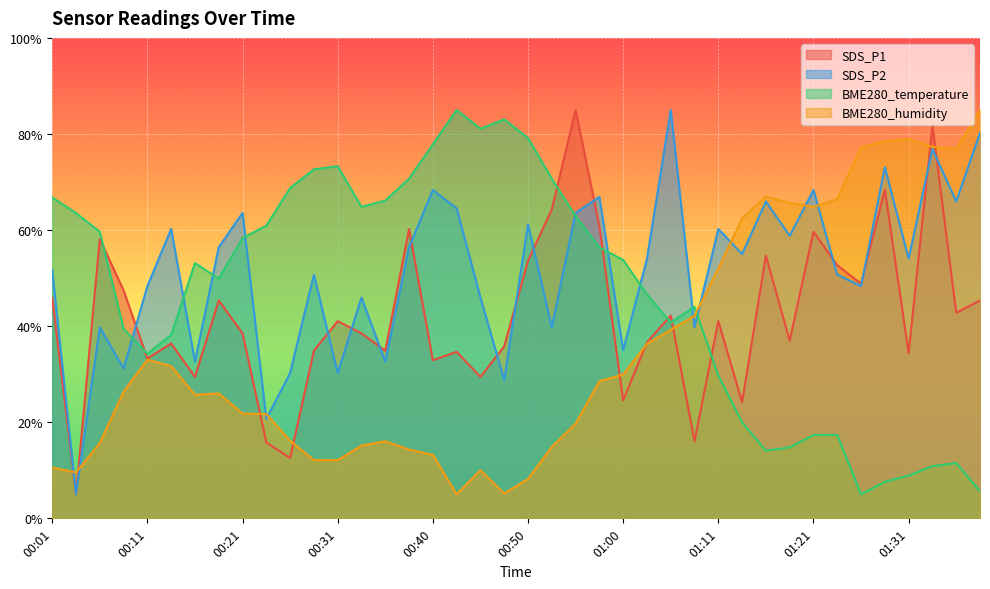

Reading left to right, transcribe all the data shown in this chart.

SDS_P1: 45.9	5.0	58.1	47.4	33.3	36.4	29.4	45.3	38.5	15.8	12.6	34.9	41.0	38.5	34.9	60.2	32.9	34.7	29.4	35.8	53.6	64.3	85.0	60.8	24.5	36.6	42.2	16.0	41.0	24.2	54.7	37.0	59.7	52.7	48.8	68.4	34.4	81.7	42.8	45.3
SDS_P2: 51.7	5.0	39.8	31.2	48.3	60.2	32.6	56.4	63.6	20.7	30.2	50.7	30.2	46.0	32.6	56.4	68.3	64.5	46.0	28.8	61.2	39.8	63.6	66.9	35.0	54.0	85.0	39.8	60.2	55.0	66.0	58.8	68.3	50.7	48.3	73.1	54.0	76.9	66.0	80.2
BME280_temperature: 66.8	63.5	59.6	39.5	34.3	38.2	53.1	49.9	58.3	60.9	68.7	72.6	73.3	64.8	66.1	70.7	77.8	85.0	81.1	83.0	79.1	70.7	62.9	56.4	53.8	46.6	40.8	44.0	29.7	20.0	14.1	14.8	17.4	17.4	5.0	7.6	8.9	10.9	11.5	5.7
BME280_humidity: 10.6	9.6	15.7	26.4	33.0	31.7	25.7	26.0	21.8	21.7	16.1	12.1	12.1	15.1	16.1	14.3	13.2	5.0	10.0	5.2	8.2	14.9	19.7	28.6	29.9	36.3	39.2	42.2	52.0	62.4	67.0	65.6	64.8	66.5	77.2	78.5	79.0	77.3	76.9	85.0